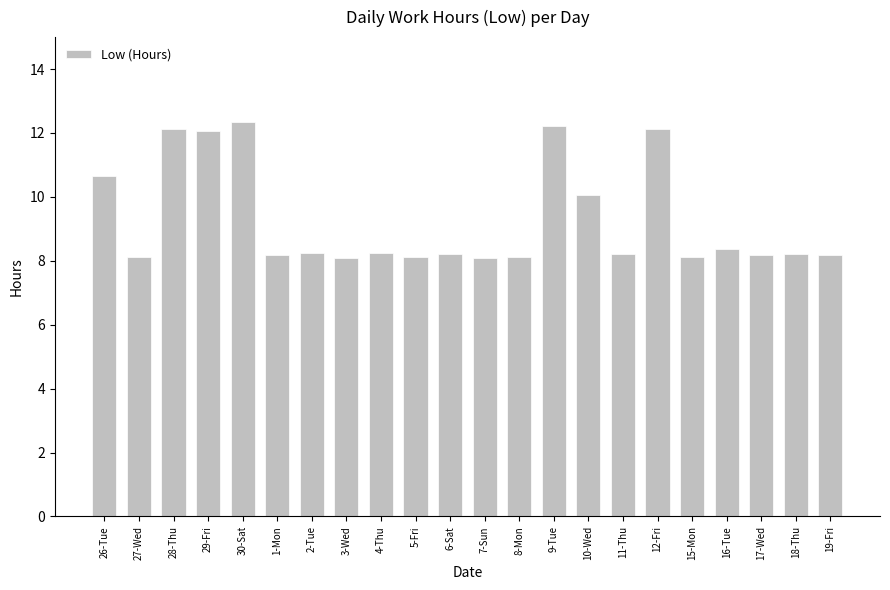

Between 16-Tue and 19-Fri, which is larger?

16-Tue